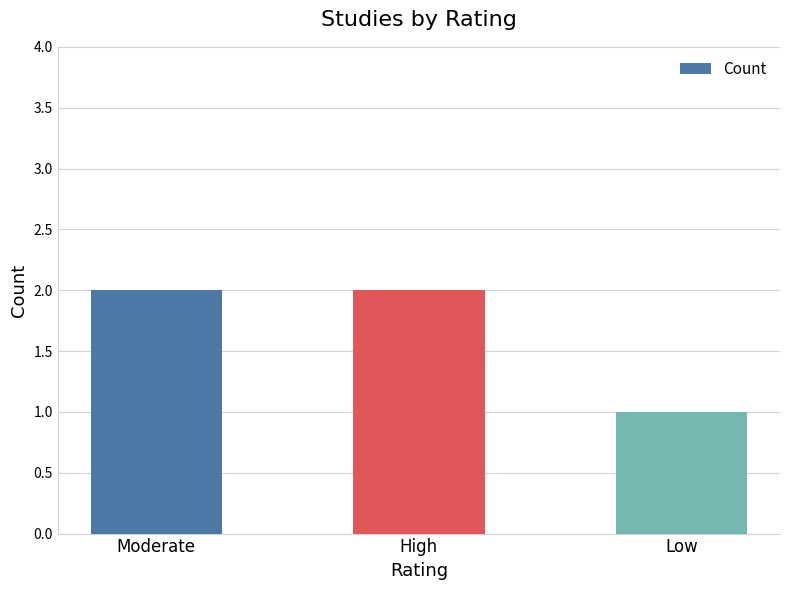

What position from the right is Moderate?

3